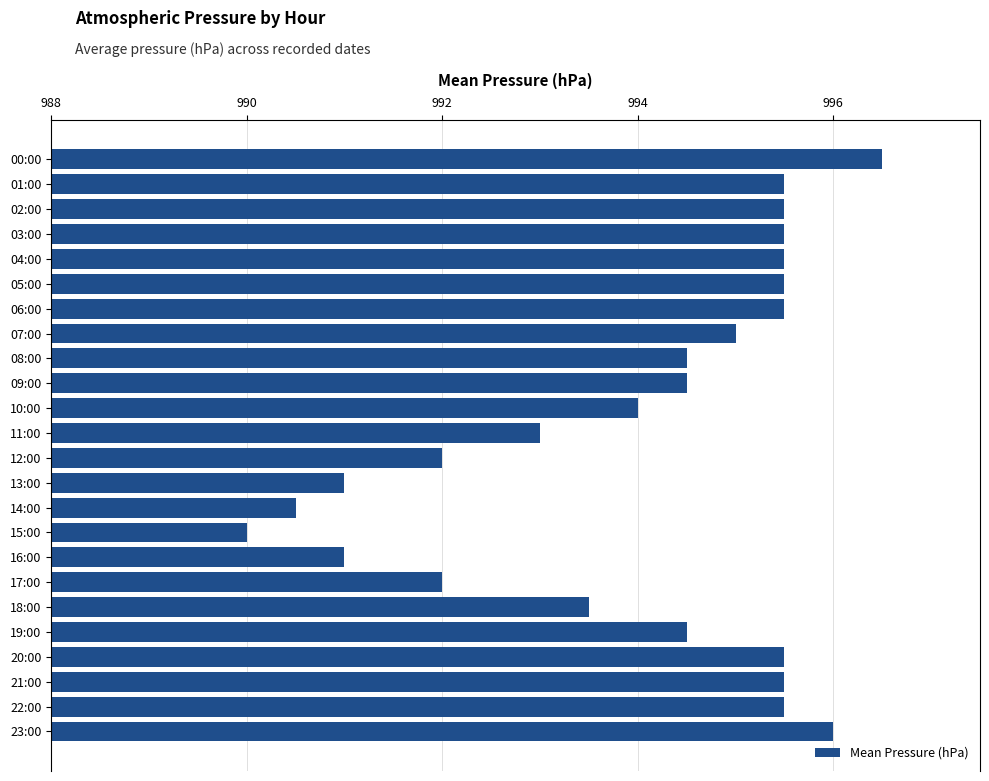

Reading top to bottom, what are all the values shown in this chart?

996.5	995.5	995.5	995.5	995.5	995.5	995.5	995.0	994.5	994.5	994.0	993.0	992.0	991.0	990.5	990.0	991.0	992.0	993.5	994.5	995.5	995.5	995.5	996.0